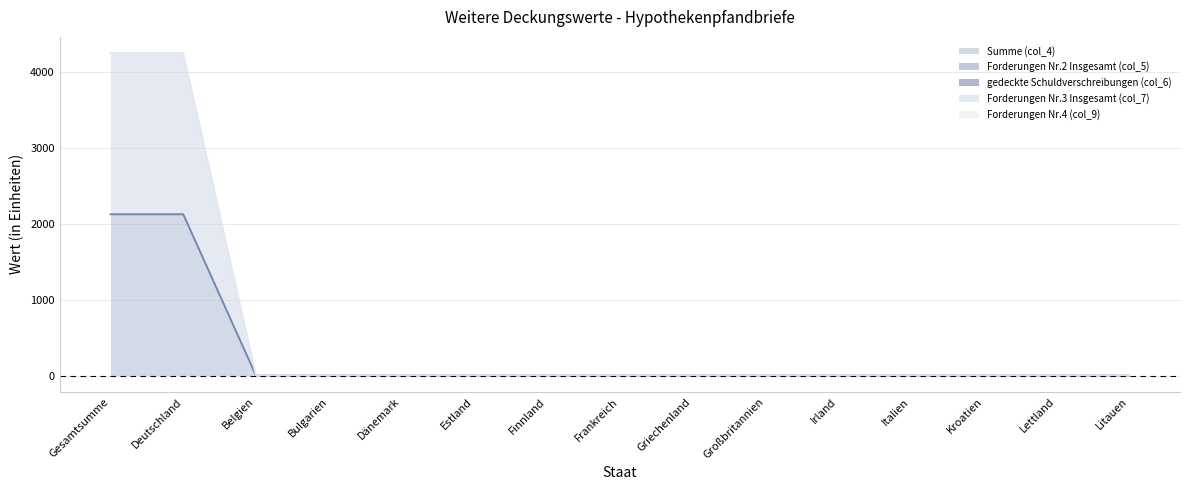

What is the sum of all Forderungen Nr.3 Insgesamt (col_7) values?

4250